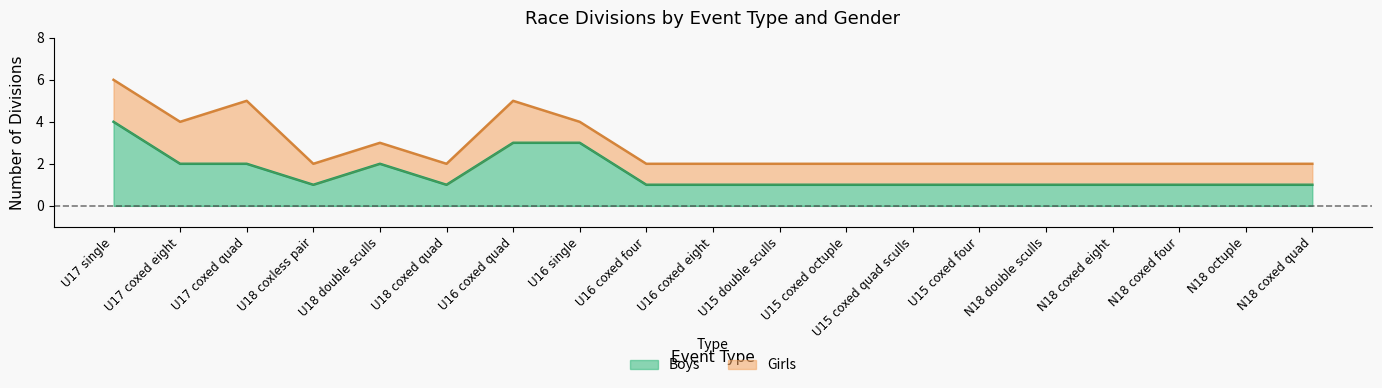

The Boys series shows 1 at U15 coxed octuple. True or false?

True